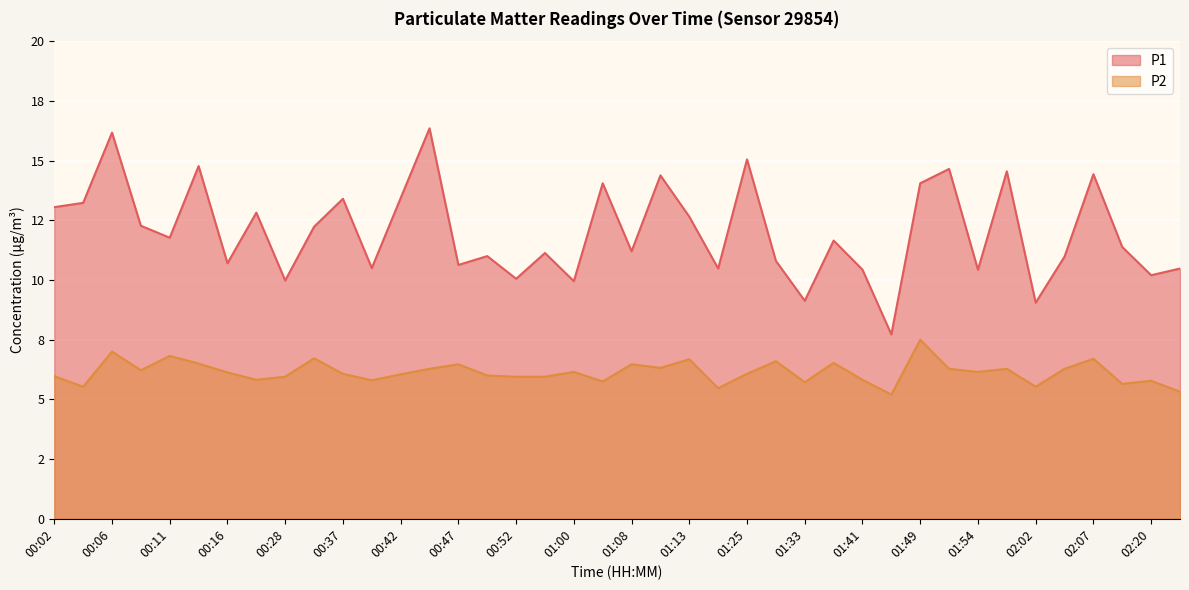

What is the difference between the P2 values at 00:16 and 01:23?

0.7